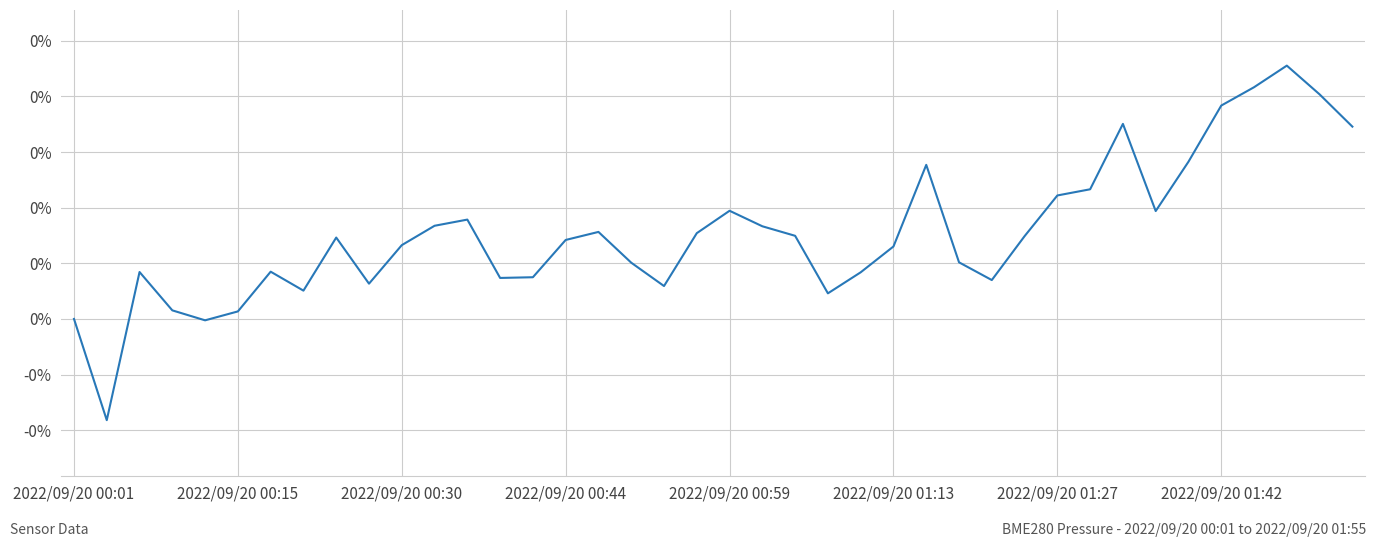

Does the chart have visible grid lines?

Yes